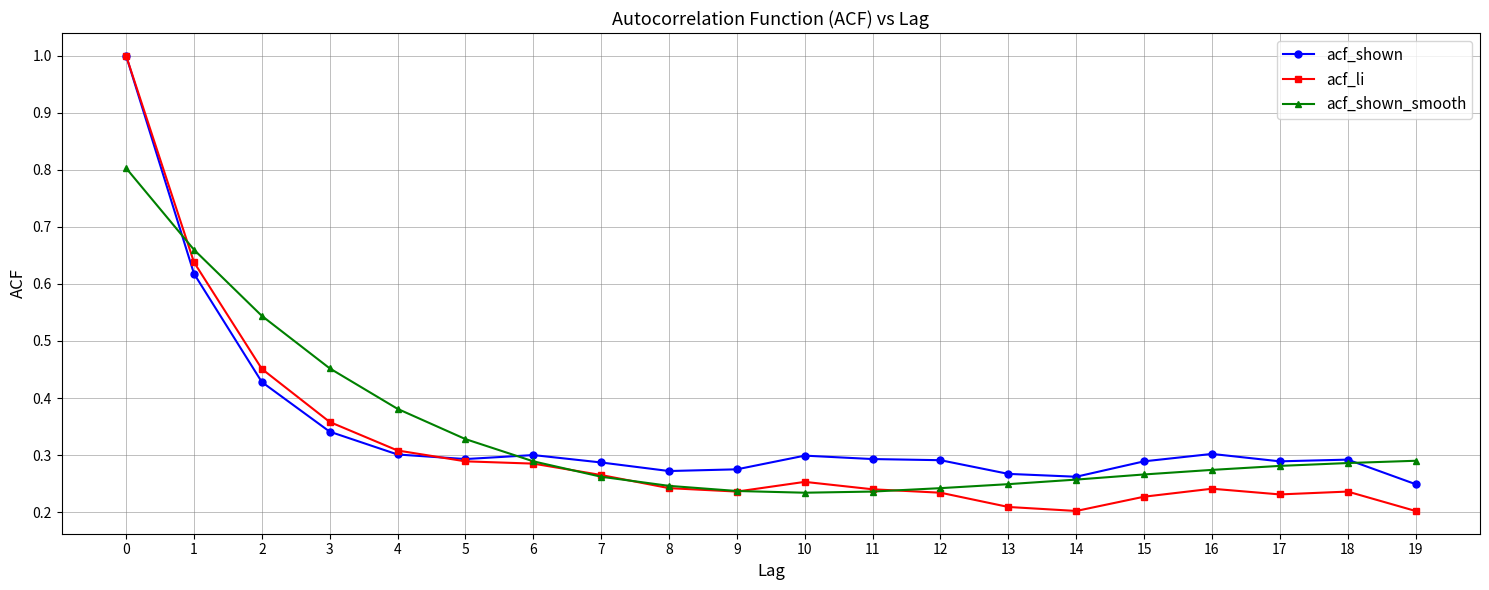

Which series has the widest spread of values?

acf_li